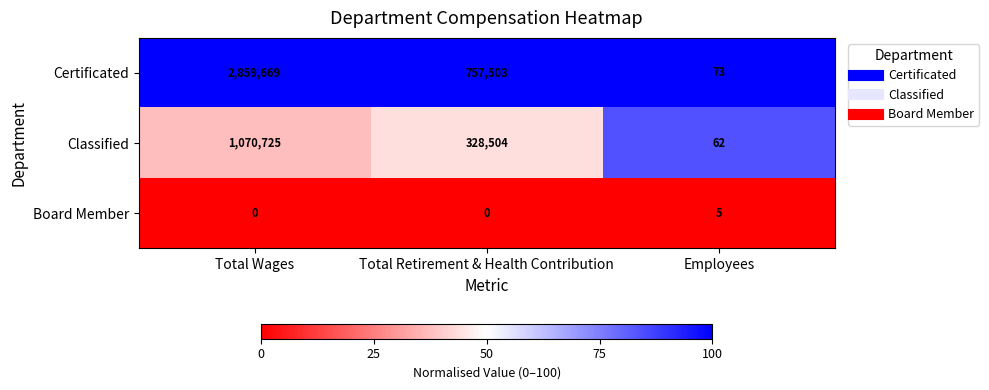

Between Total Wages and Employees, which series saw the biggest shift?

Certificated